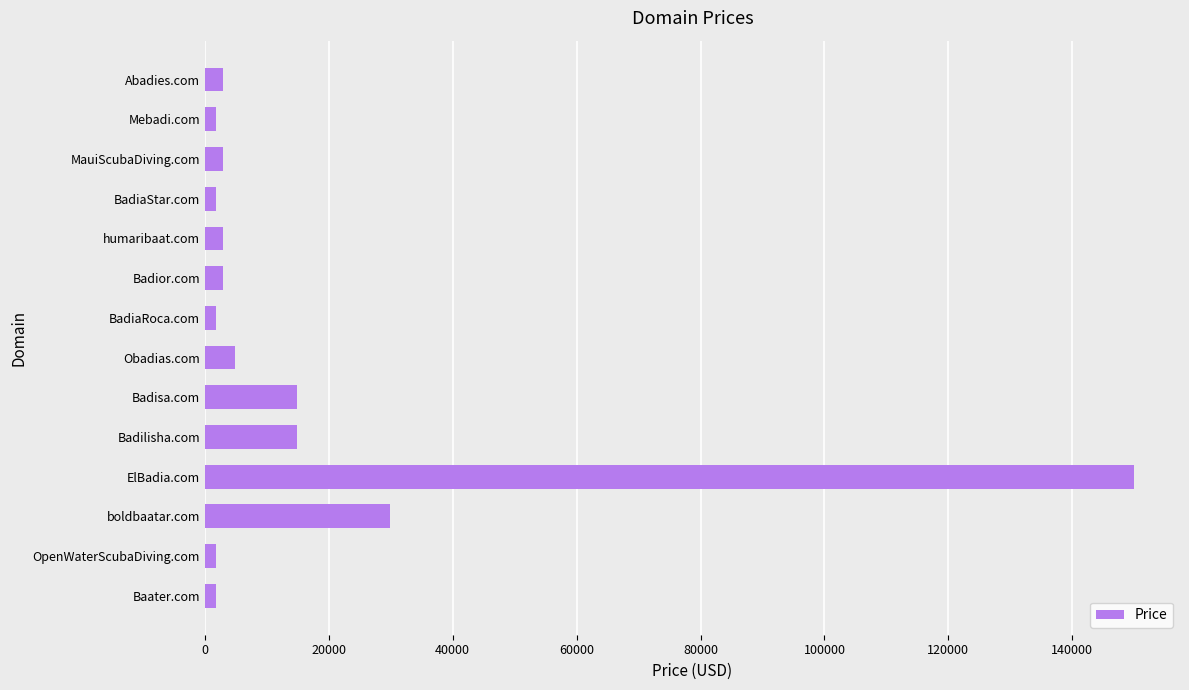

What is the maximum value shown in the chart?

149888